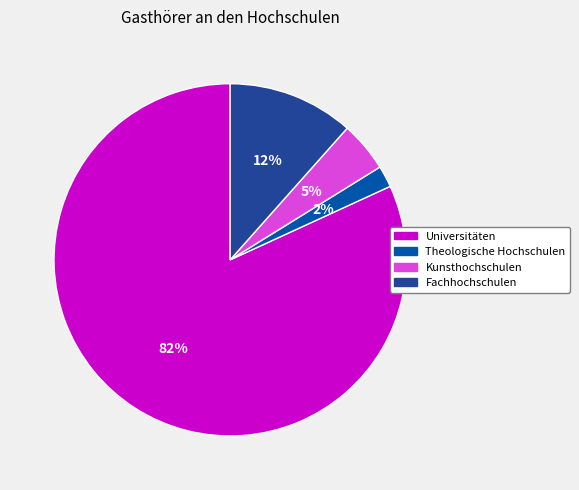

How many slices are in this pie chart?

4